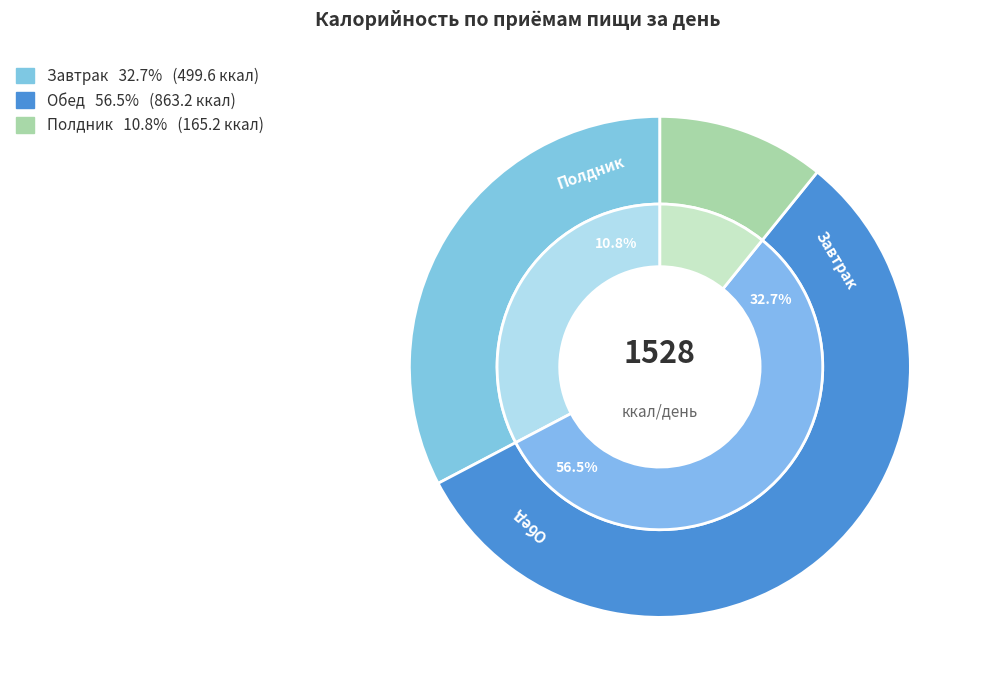

What is the change in value from Завтрак to Обед?

+363.6